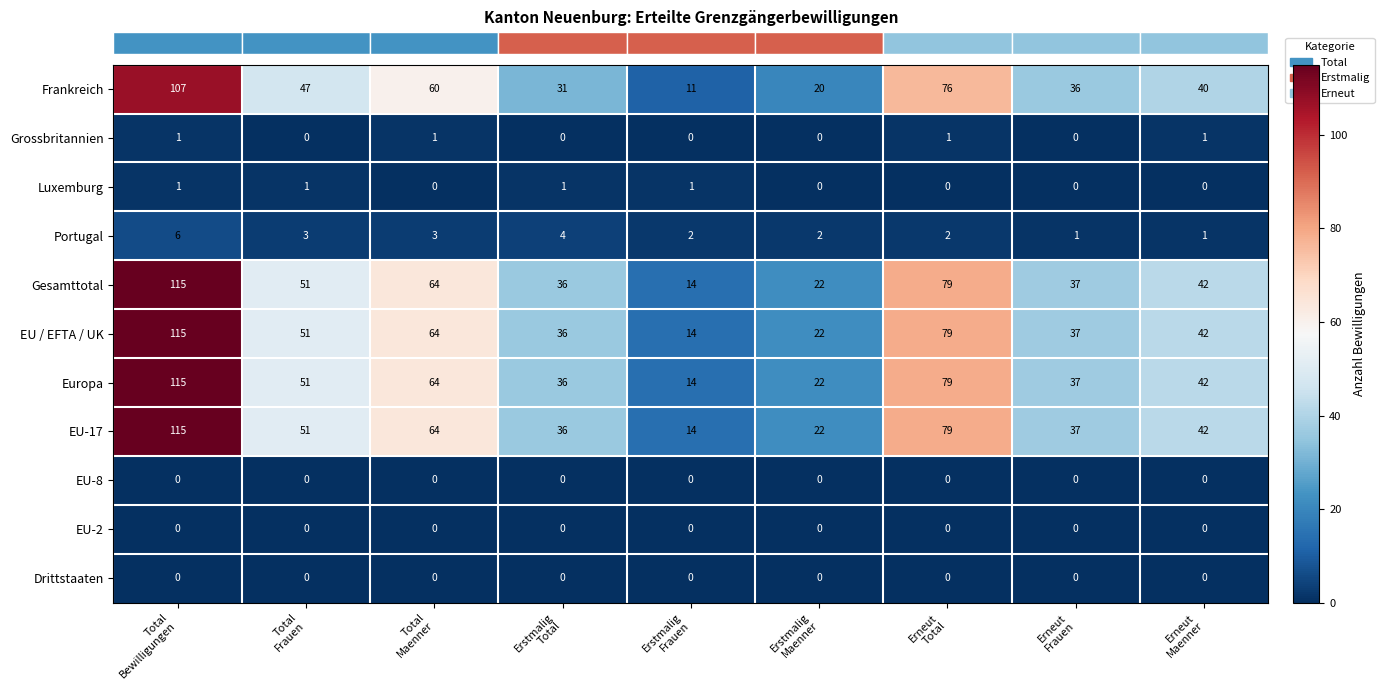

What is the difference between the second highest and second lowest values in the EU-17 series?

57